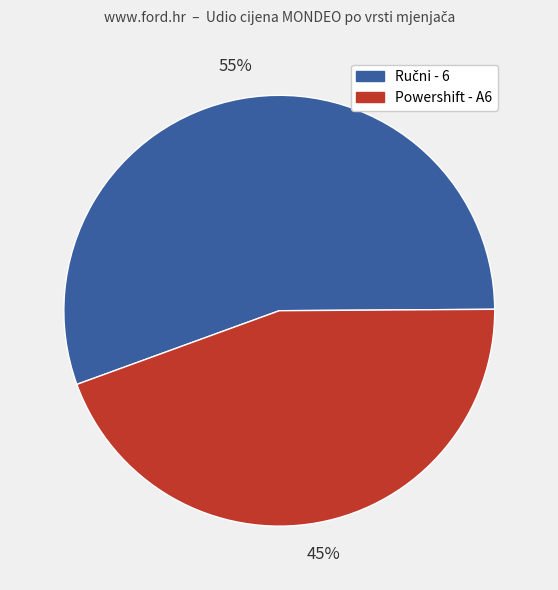

How many segments does this pie chart have?

2